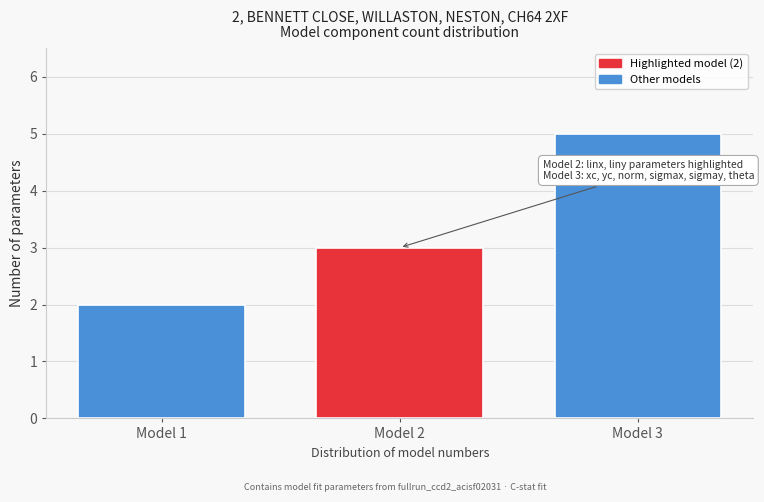

Reading left to right, transcribe all the data shown in this chart.

2	3	5